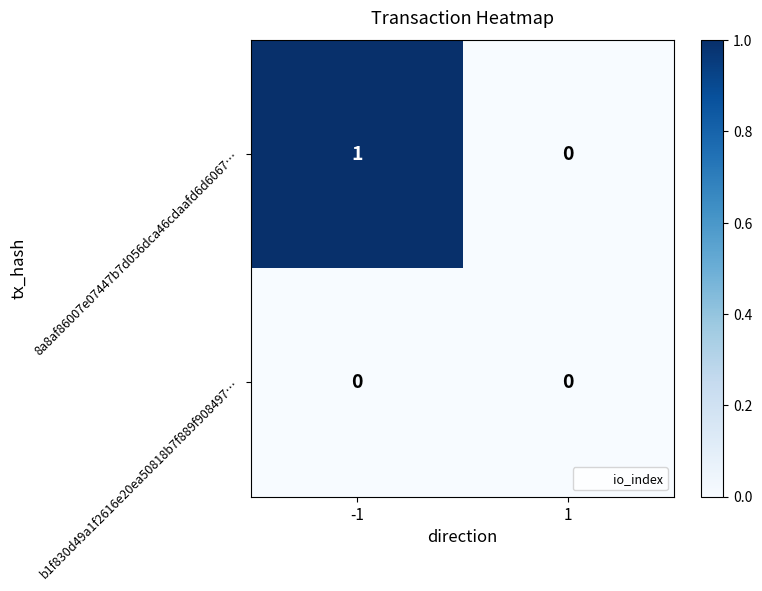

At which category is the sum across all series the highest?

-1